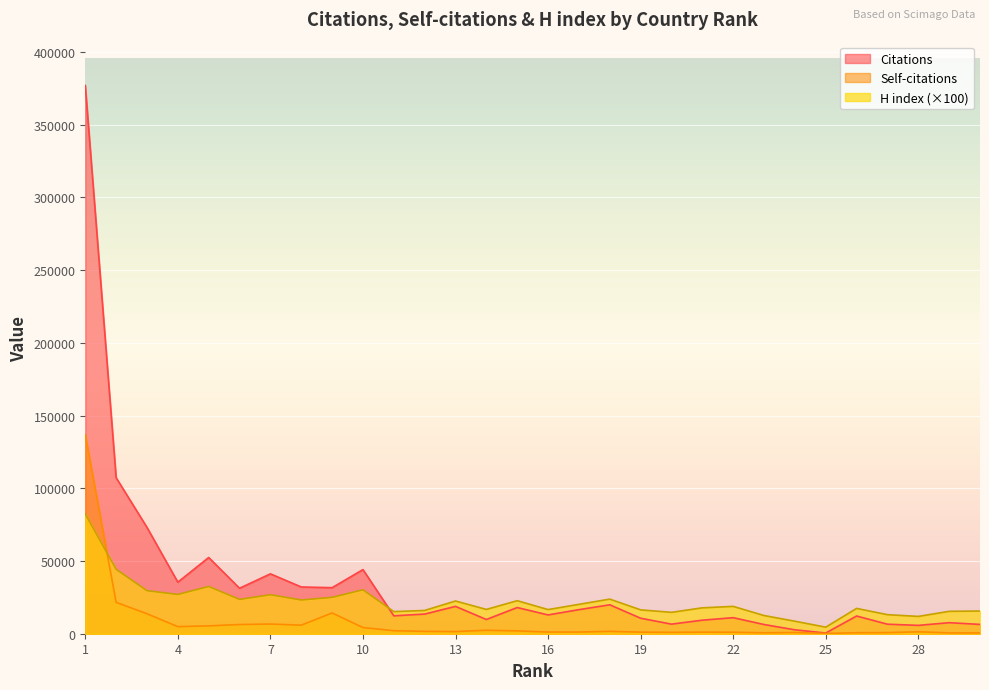

How many lines are shown in the chart?

3